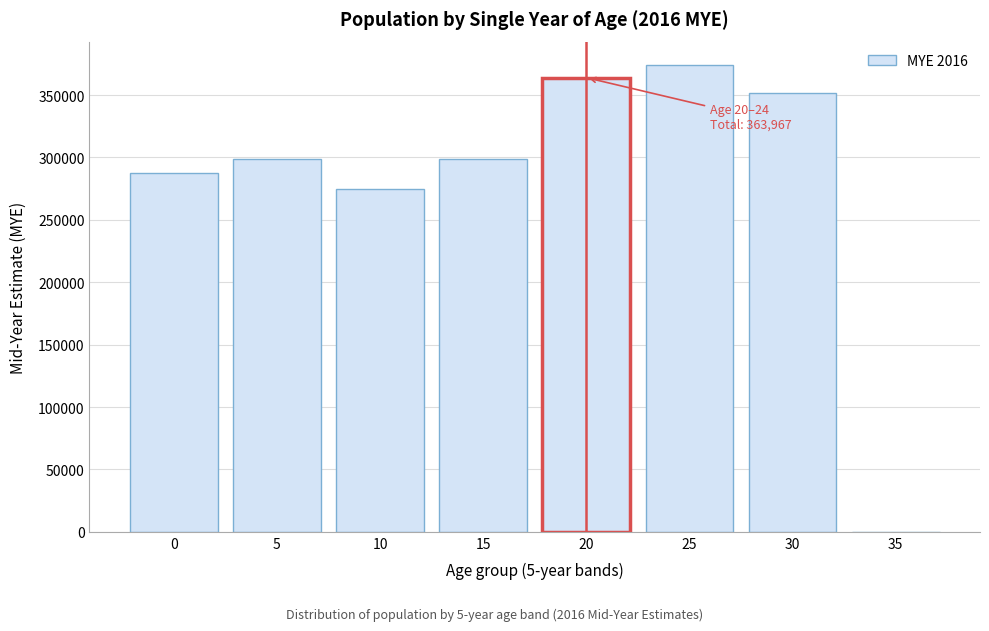

The chart shows a value of 96395 at 0. True or false?

False